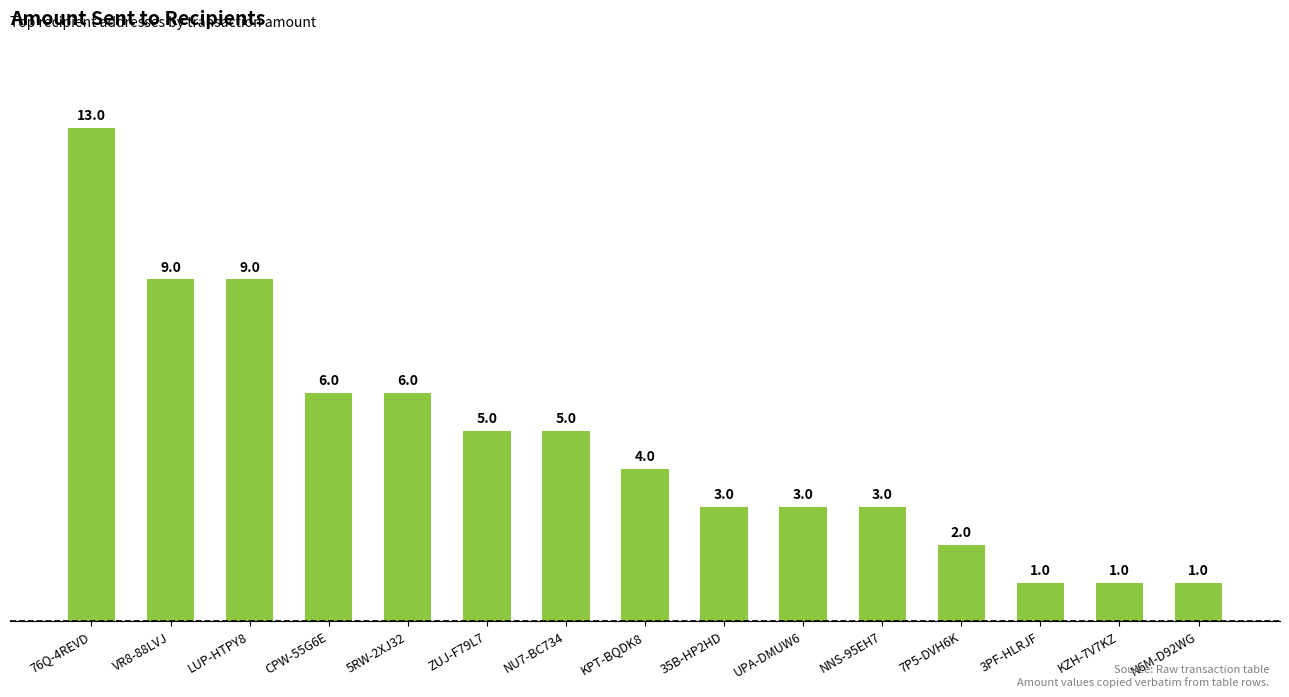

What is the sum of the values at CPW-55G6E and 3PF-HLRJF?

7